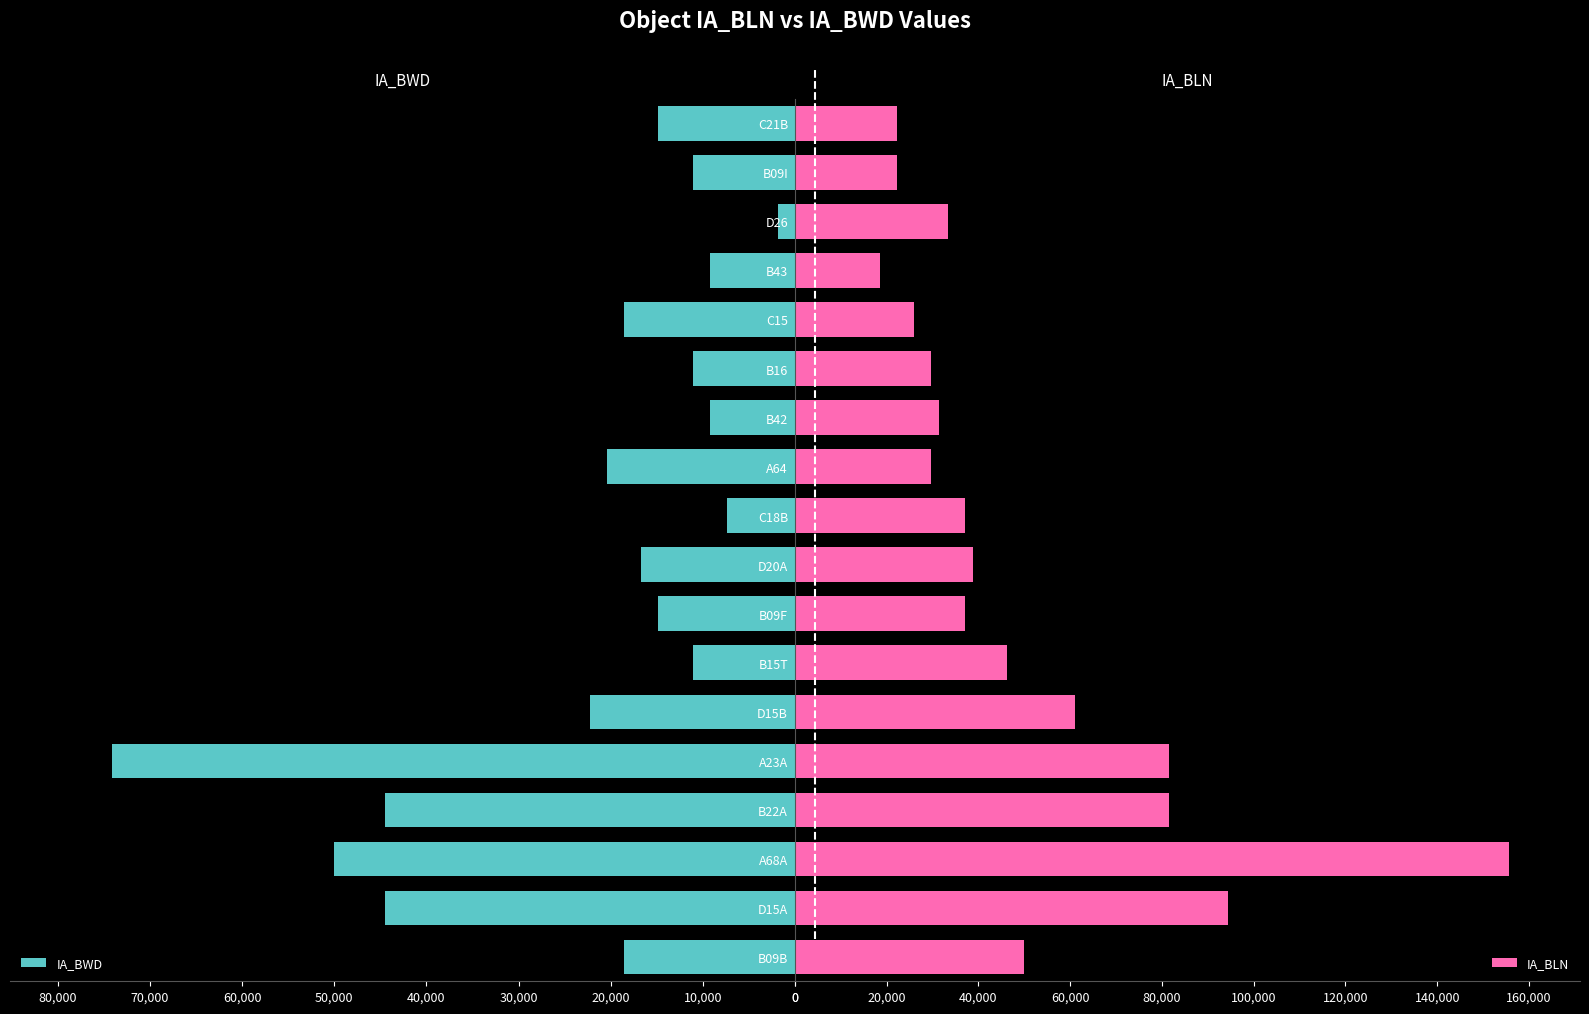

Rank the series at A64 from lowest to highest value.

IA_BWD, IA_BLN